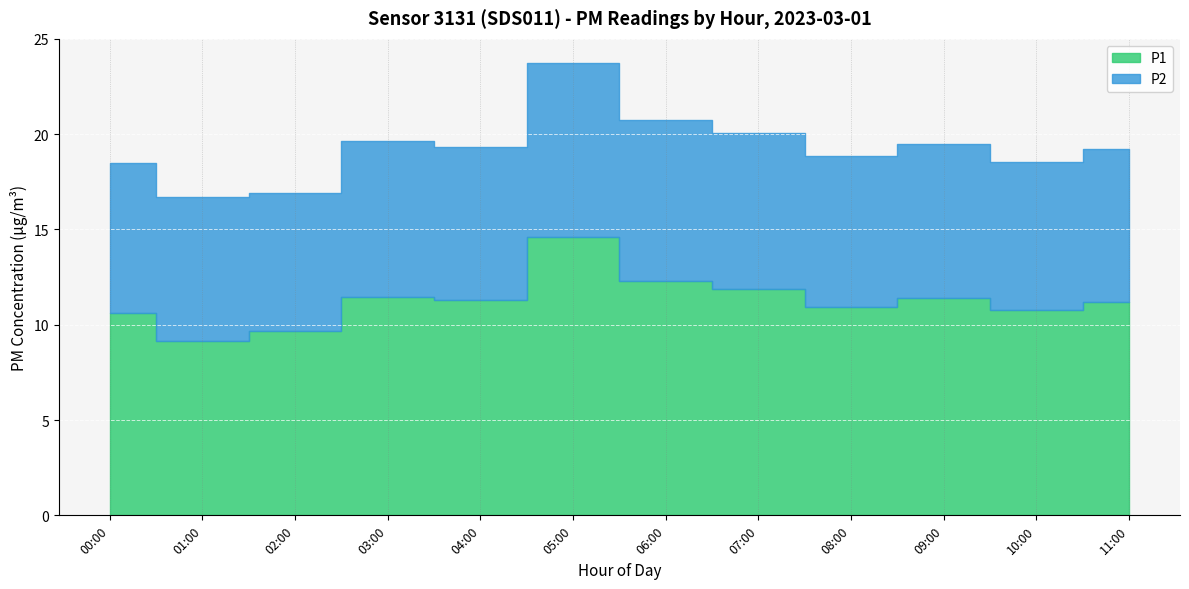

Which category has the lowest value across all series?

02:00